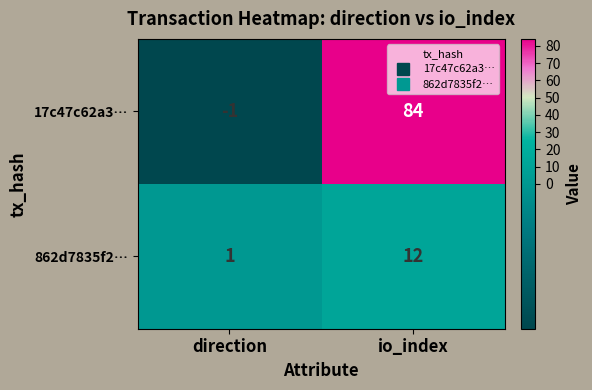

Which series has the largest total across all categories?

17c47c62a3…